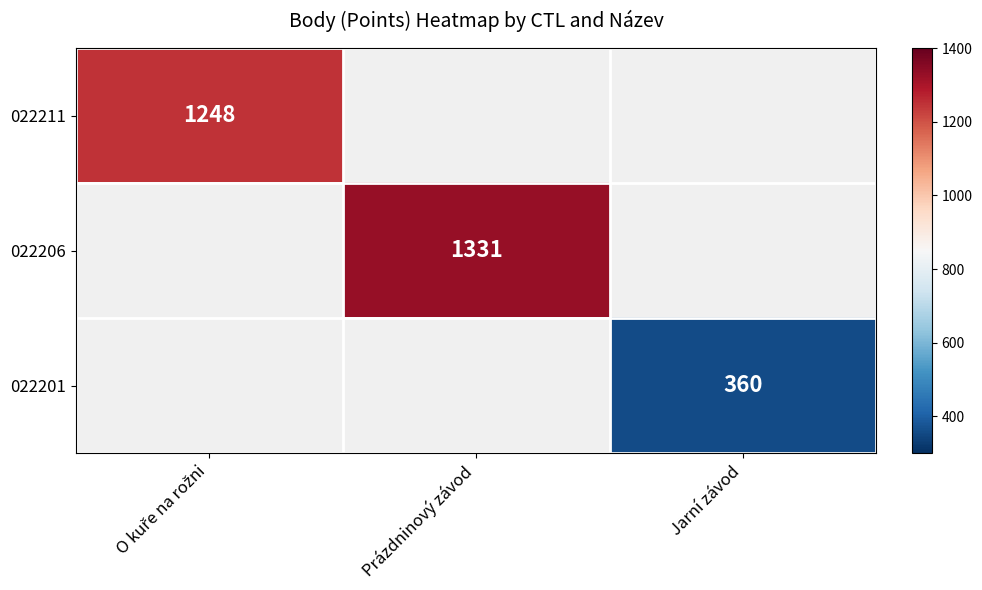

True or false: 022201 has a value of 360 at Jarní závod.

True